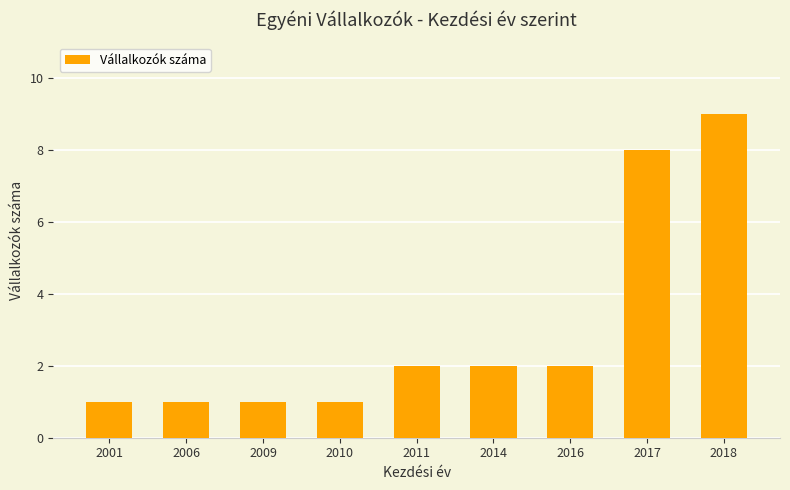

Which category has the highest value across all series?

2018